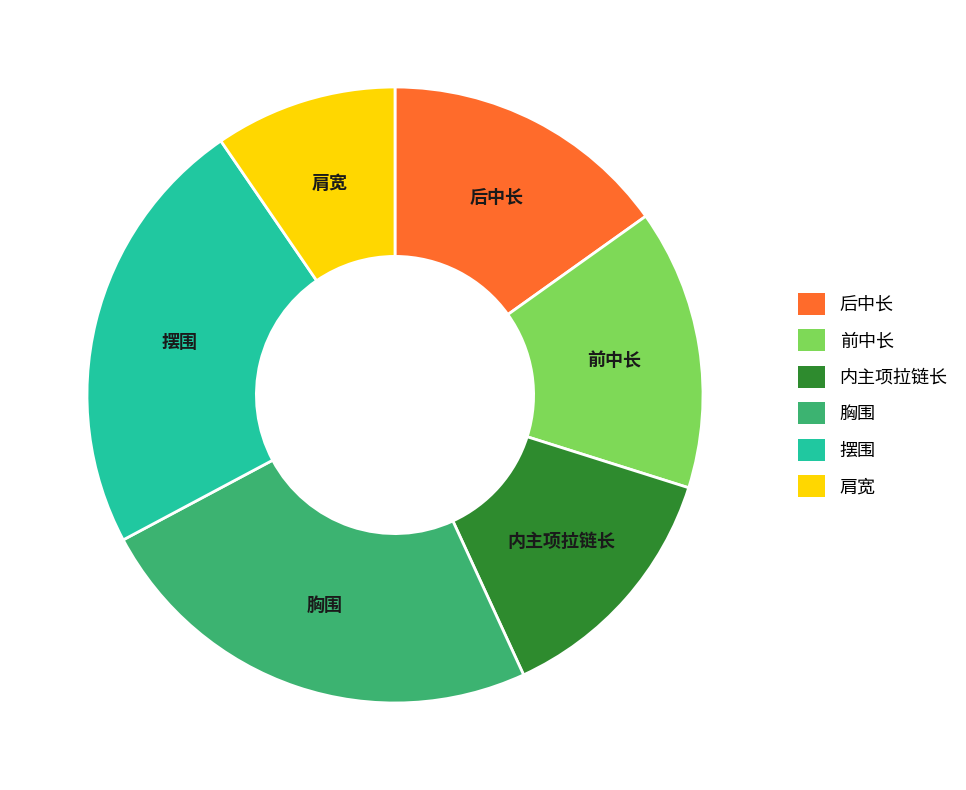

Count the number of slices in the pie.

6